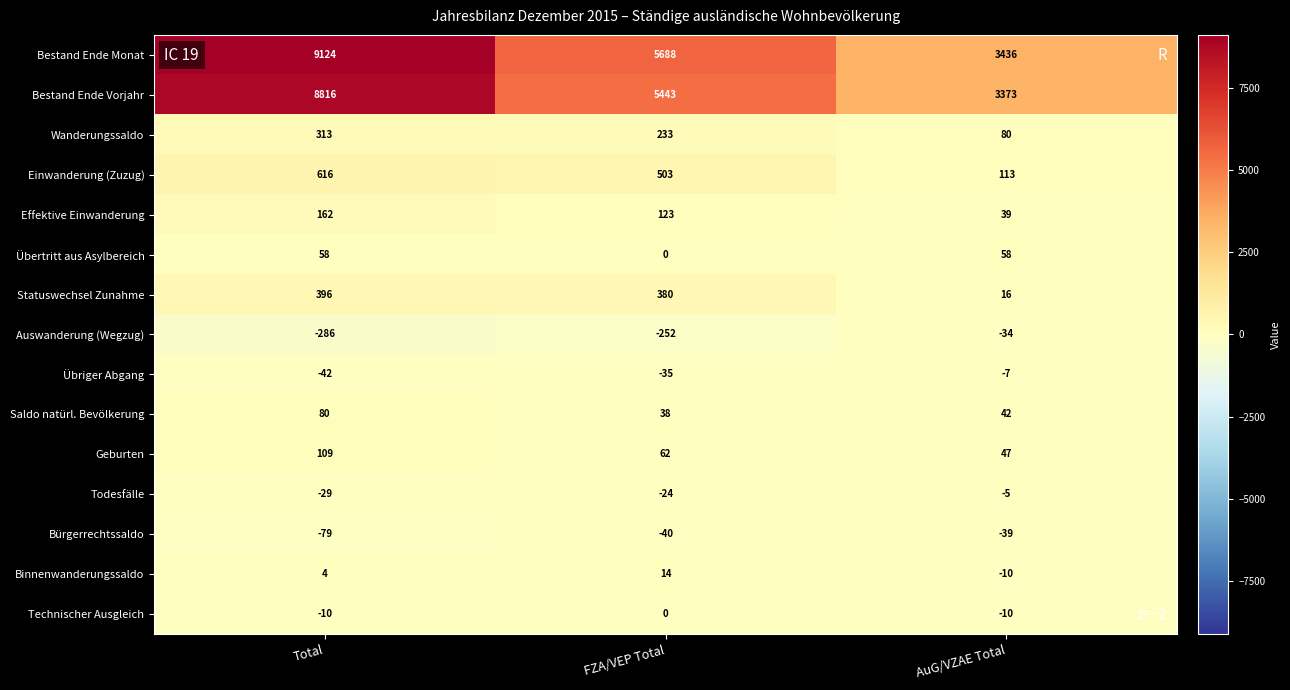

At Total, list the series in order from largest to smallest.

Bestand Ende Monat, Bestand Ende Vorjahr, Einwanderung (Zuzug), Statuswechsel Zunahme, Wanderungssaldo, Effektive Einwanderung, Geburten, Saldo natürl. Bevölkerung, Übertritt aus Asylbereich, Binnenwanderungssaldo, Technischer Ausgleich, Todesfälle, Übriger Abgang, Bürgerrechtssaldo, Auswanderung (Wegzug)